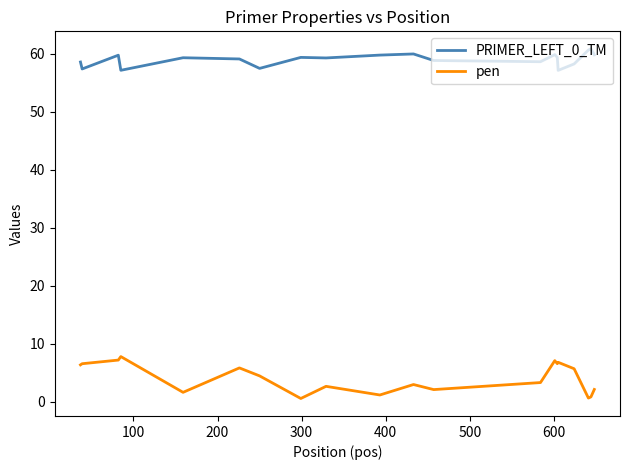

What is the difference between the maximum and minimum values in the PRIMER_LEFT_0_TM series?

3.7